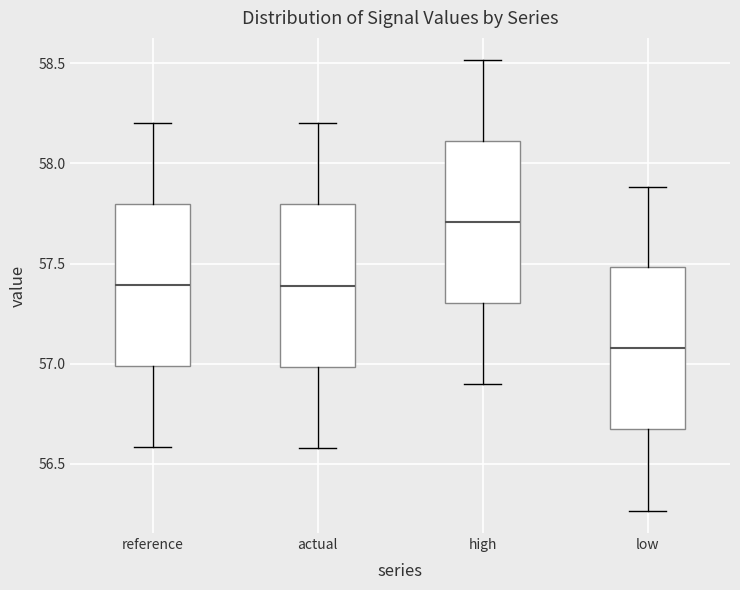

Reading left to right, read every box against the y-axis: the position of its median line, the range the box covers, and the ends of its whiskers. The values are not printed on the chart, so give them approximately, as read against the axis.

reference: median 57.40, box 57.00 to 57.80, whiskers 56.60 to 58.20
actual: median 57.40, box 57.00 to 57.80, whiskers 56.60 to 58.20
high: median 57.70, box 57.30 to 58.10, whiskers 56.90 to 58.50
low: median 57.10, box 56.65 to 57.50, whiskers 56.25 to 57.90